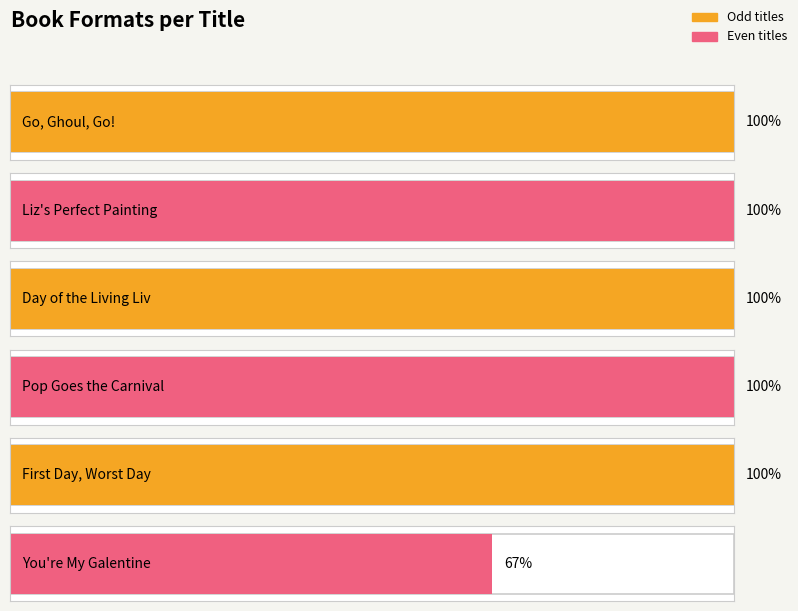

True or false: the data shows 1 at Andy Nonamus (Pop).

False